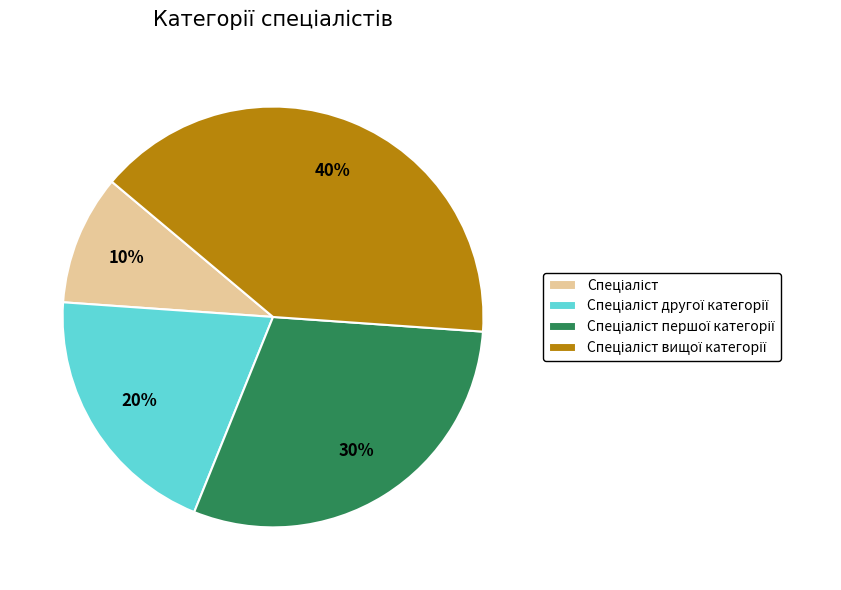

To the nearest percent, what is the average slice percentage?

25%